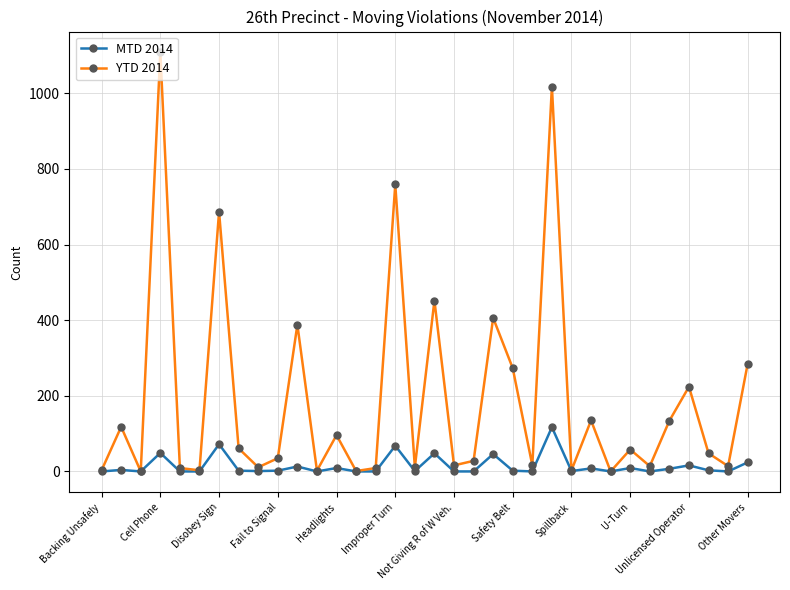

How many interior local peaks does the YTD 2014 series have?

12